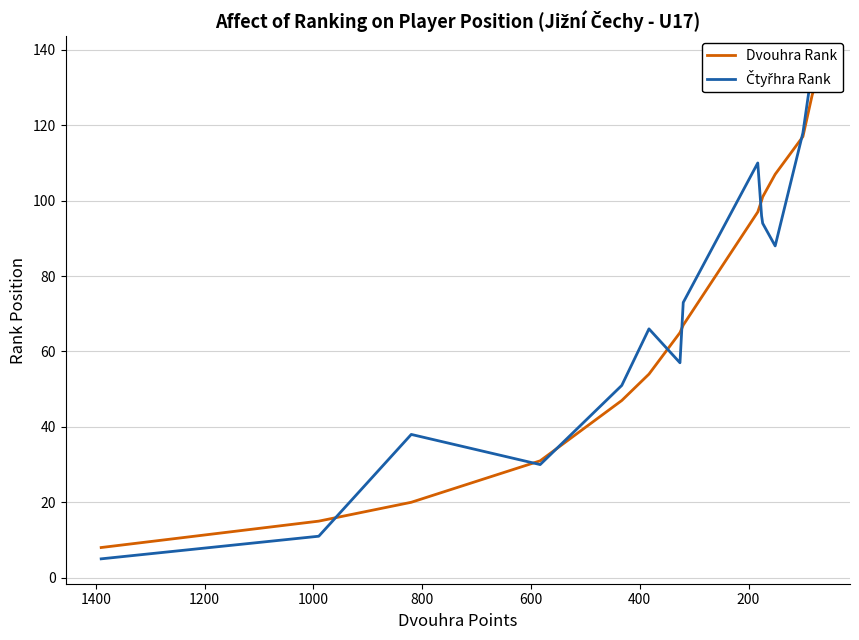

What is the greatest value displayed?

137